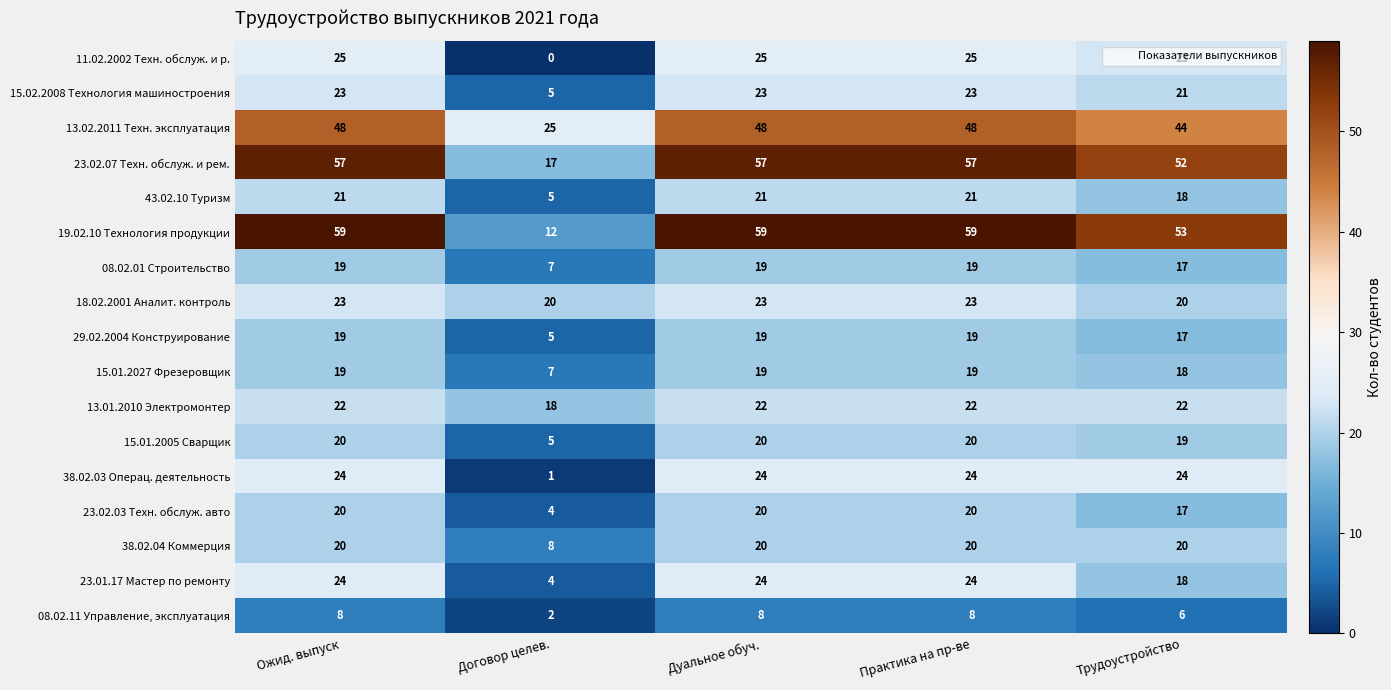

The 23.02.03 Техн. обслуж. авто series shows 6 at Трудоустройство. True or false?

False